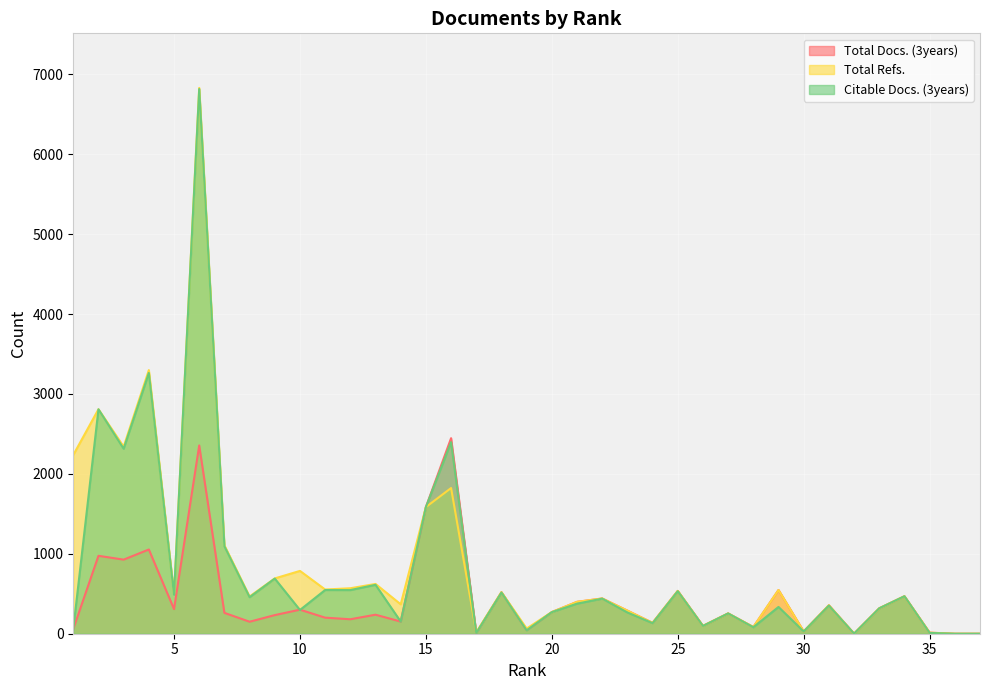

How many lines are shown in the chart?

3